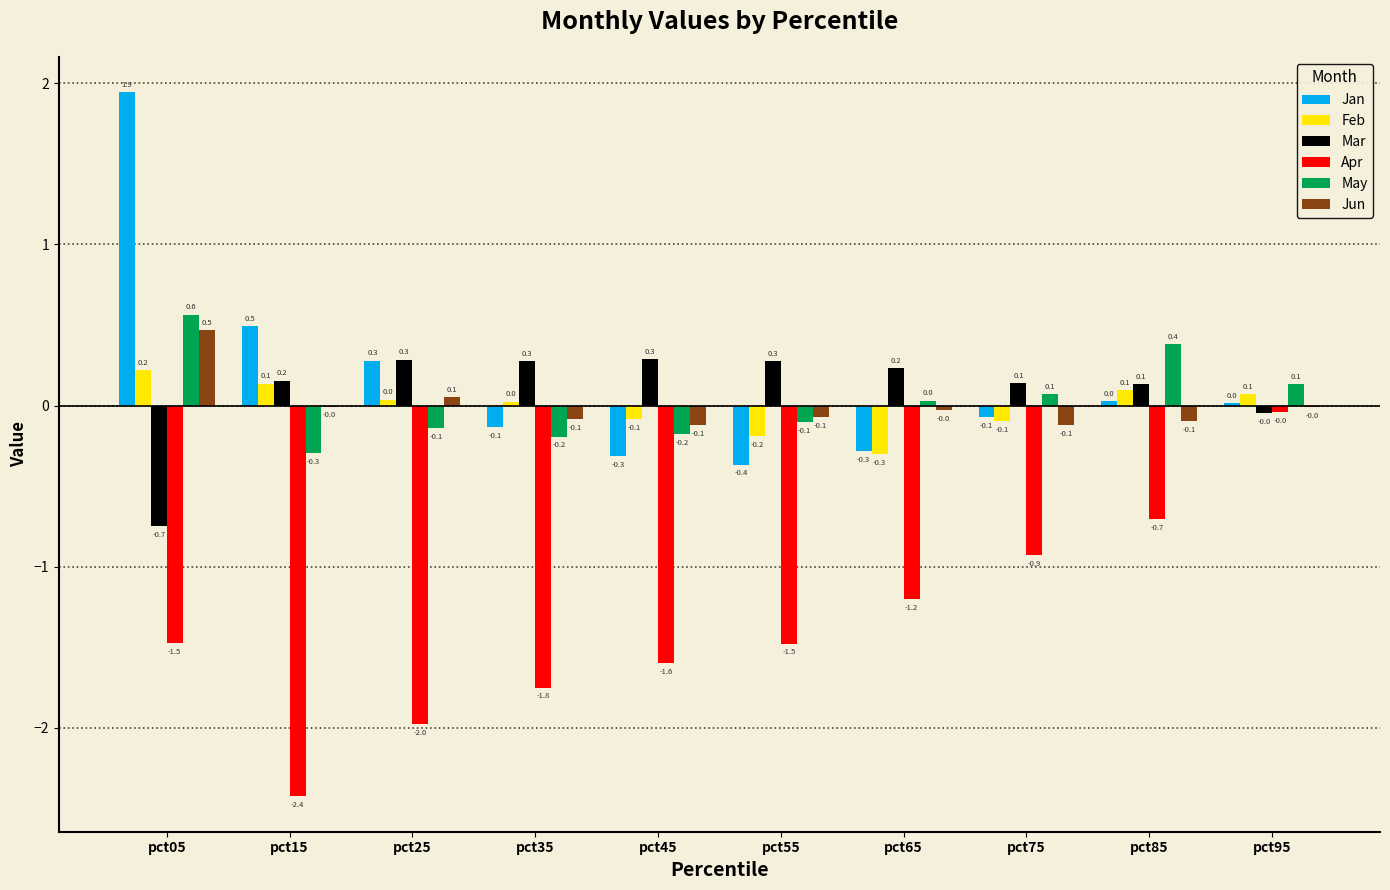

What is the greatest value displayed?

1.9